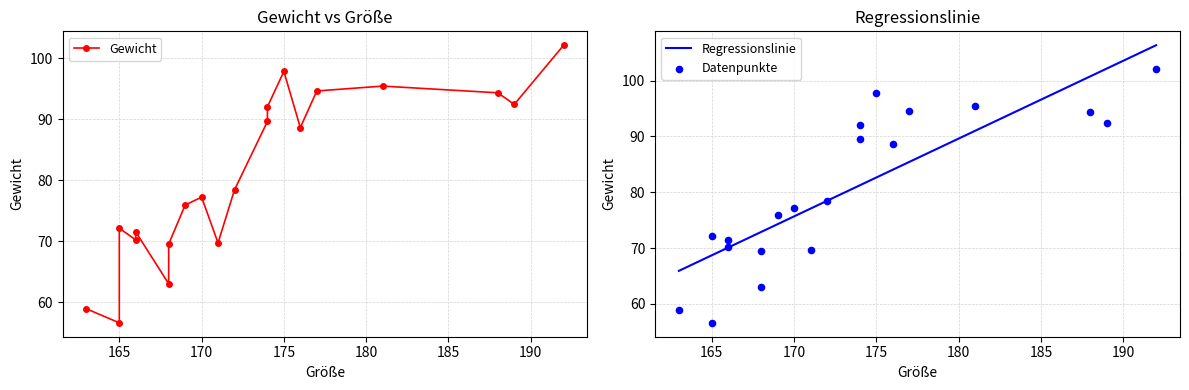

What is the minimum value for Regressionslinie?

65.9